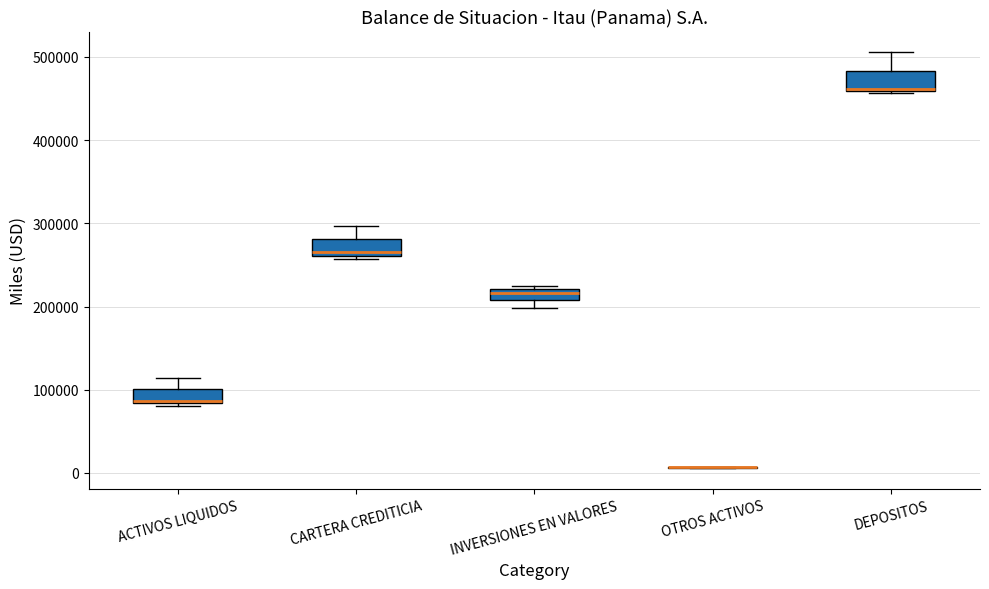

Where is the lower edge of the box for ACTIVOS LIQUIDOS on the y-axis? The values are not printed on the chart, so give them approximately, as read against the axis.

80000